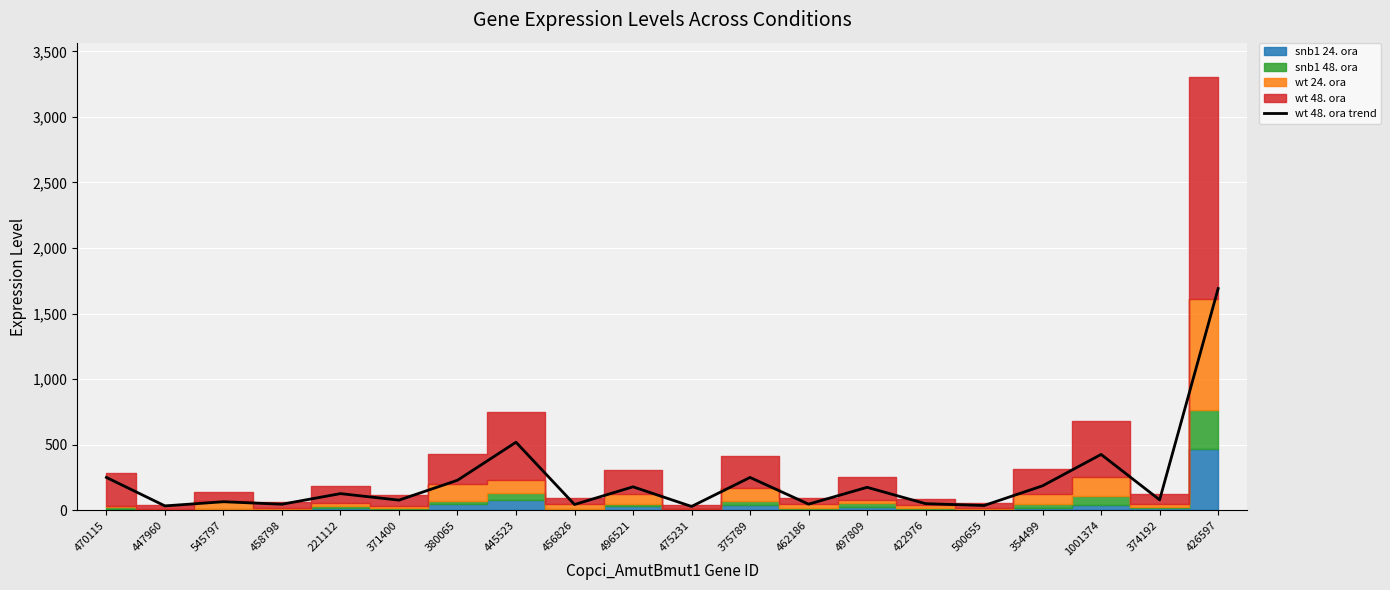

List the labels in order of value, largest first.

426597, 445523, 1001374, 470115, 375789, 380065, 354499, 496521, 497809, 221112, 374192, 371400, 545797, 422976, 462186, 458798, 456826, 500655, 447960, 475231